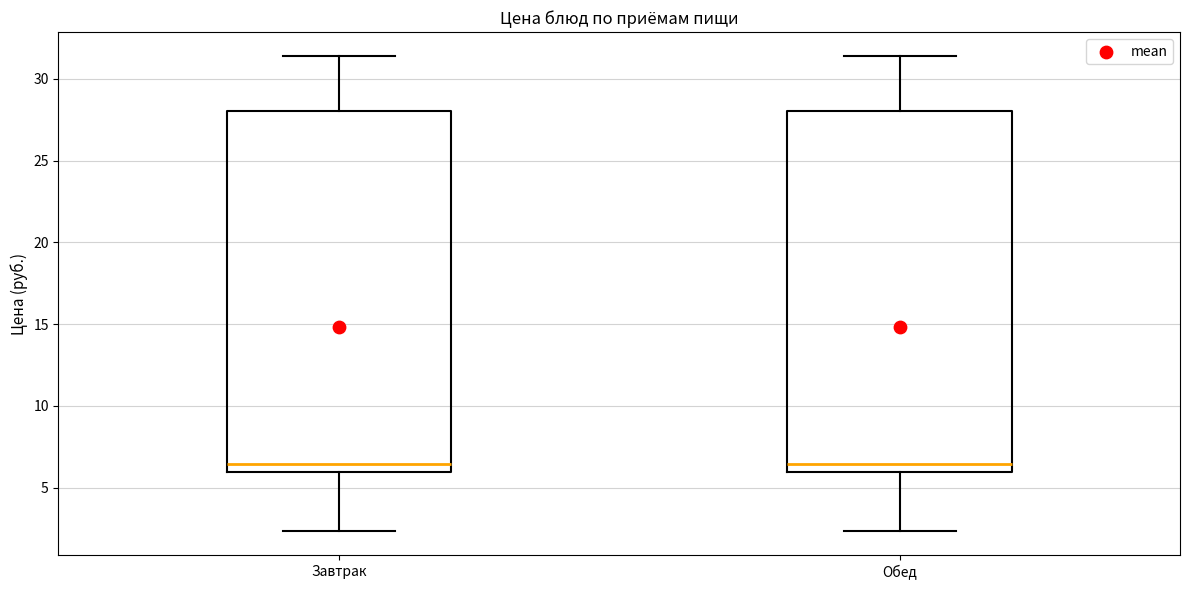

Reading left to right, transcribe this box plot: for each box, give where its median line is, the range the box spans, and where its two whiskers end, as read against the y-axis. The values are not printed on the chart, so give them approximately, as read against the axis.

Завтрак: median 6.5, box 6.0 to 28.0, whiskers 2.5 to 31.5
Обед: median 6.5, box 6.0 to 28.0, whiskers 2.5 to 31.5